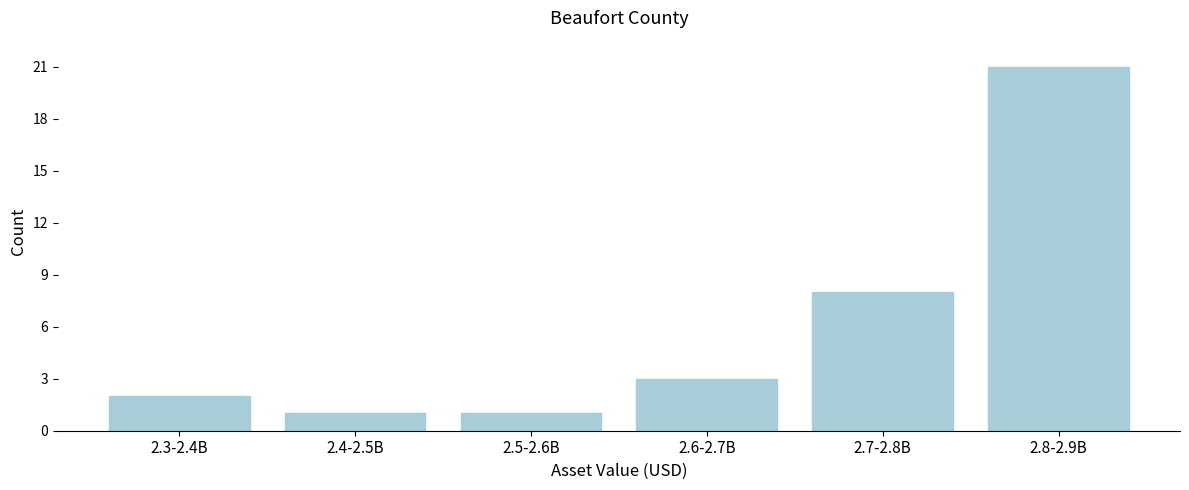

Reading right to left, extract all data points from this chart.

21	8	3	1	1	2